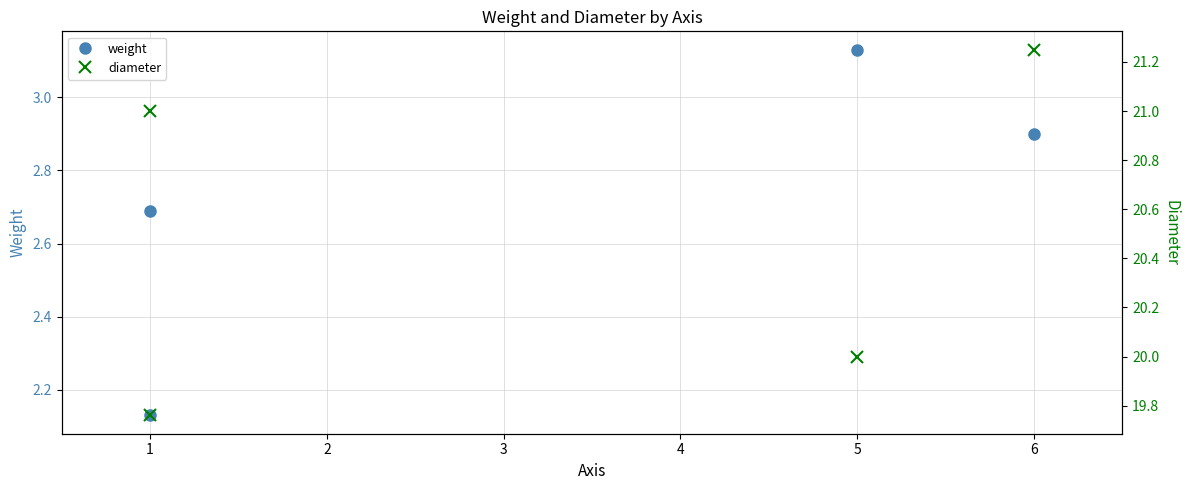

How many diameter values are between 20 and 21?

2